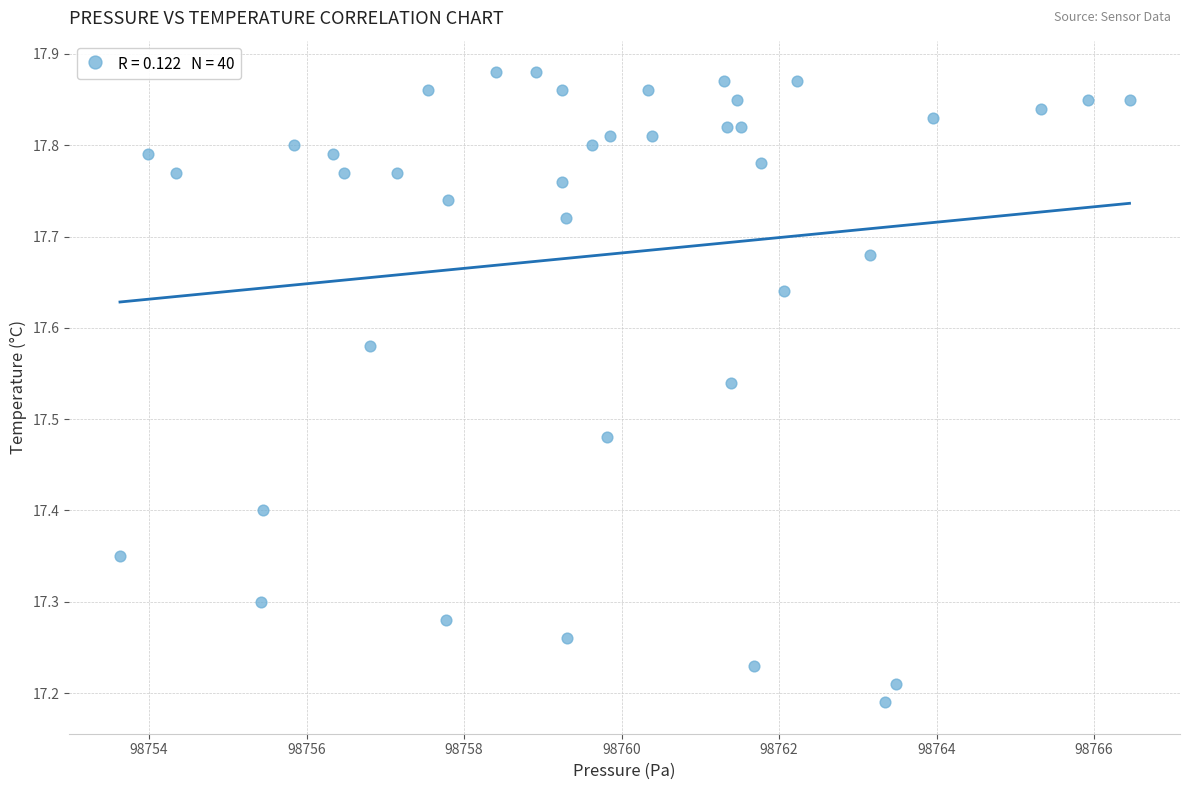

What is the range of X values (max minus min)?

12.8